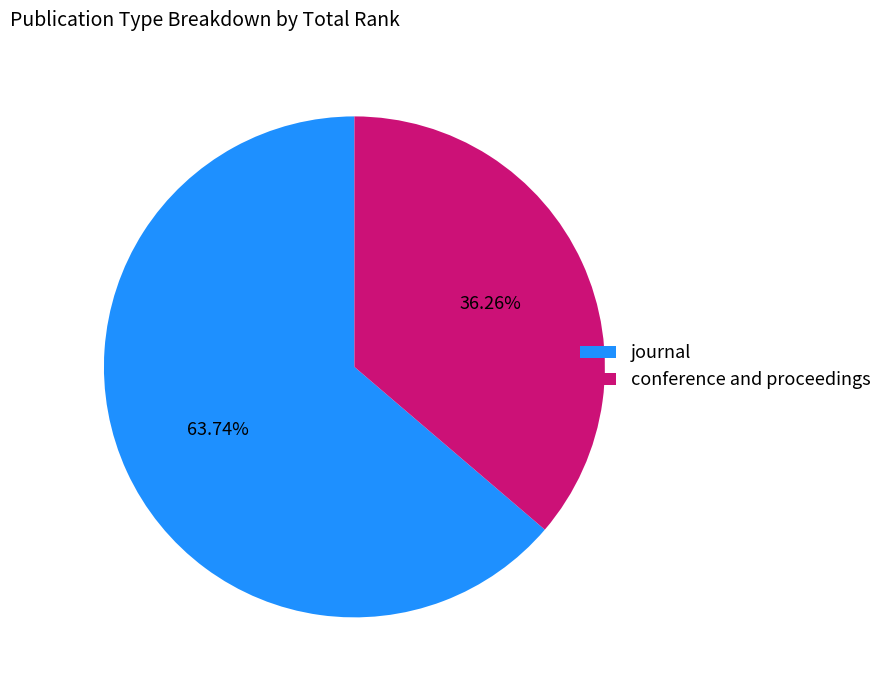

Combined, what portion of the pie is conference and proceedings and journal?

100.0%